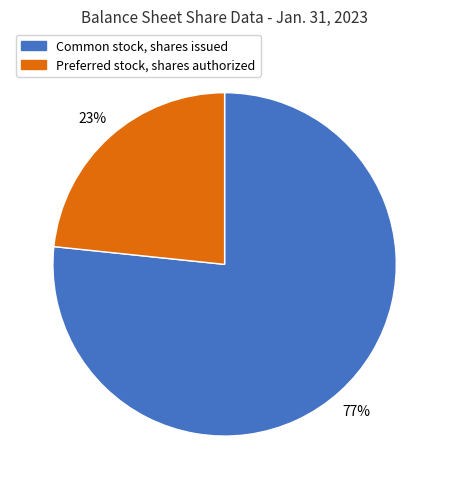

Which has a higher value, Preferred stock, shares authorized or Common stock, shares issued?

Common stock, shares issued